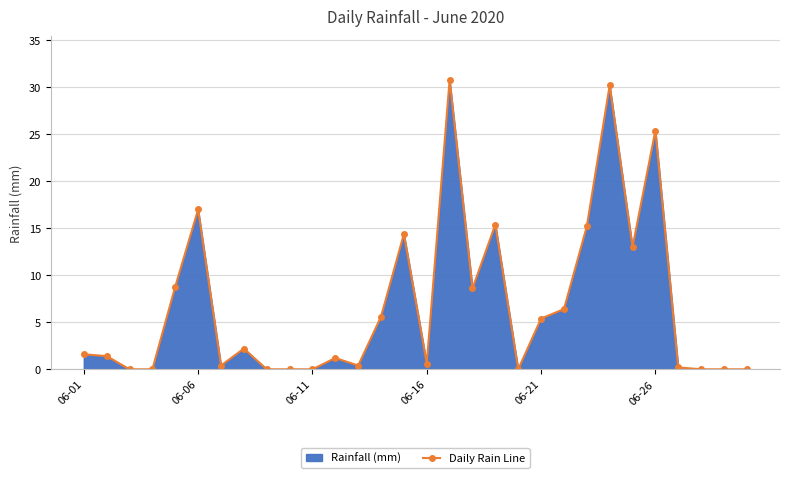

Is it true that the value at 06-06 is 17.0?

True